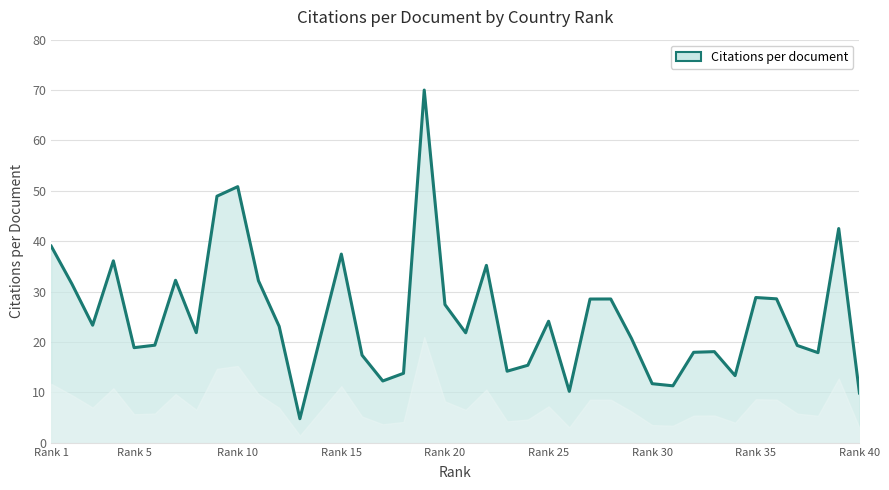

What is the greatest value displayed?

70.0